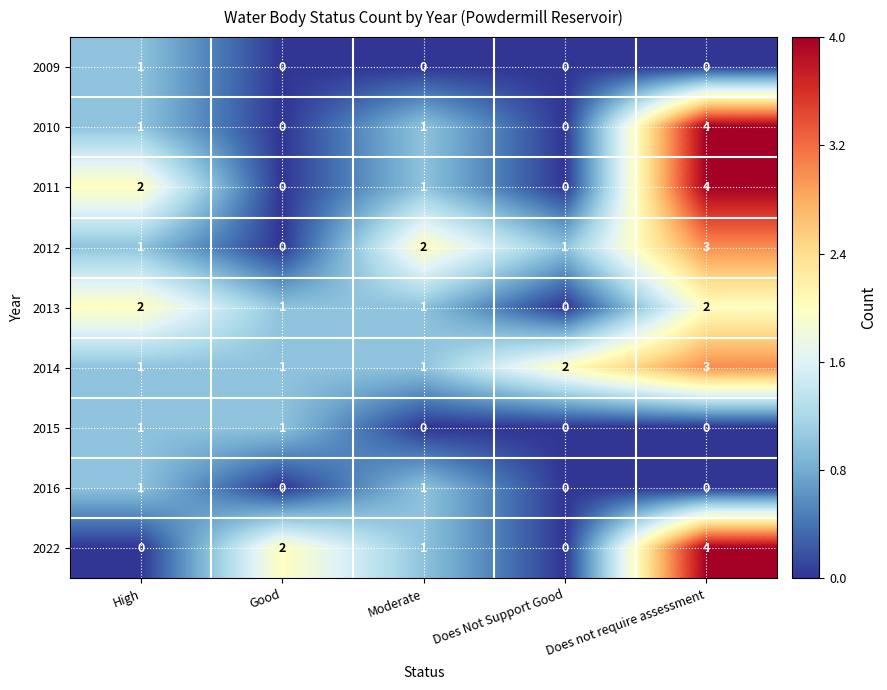

What is the total value across all series at Does Not Support Good?

3